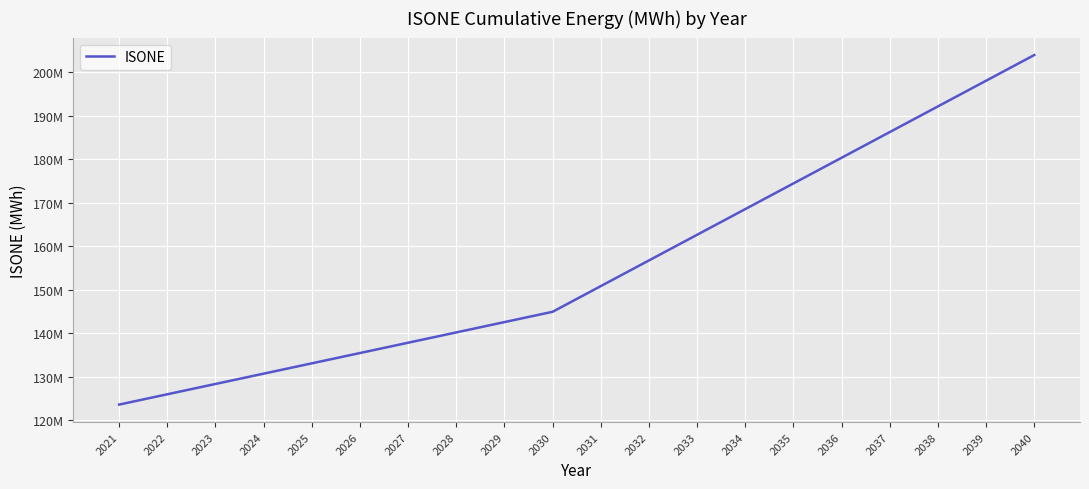

Is this an area chart (filled region under the line)?

No